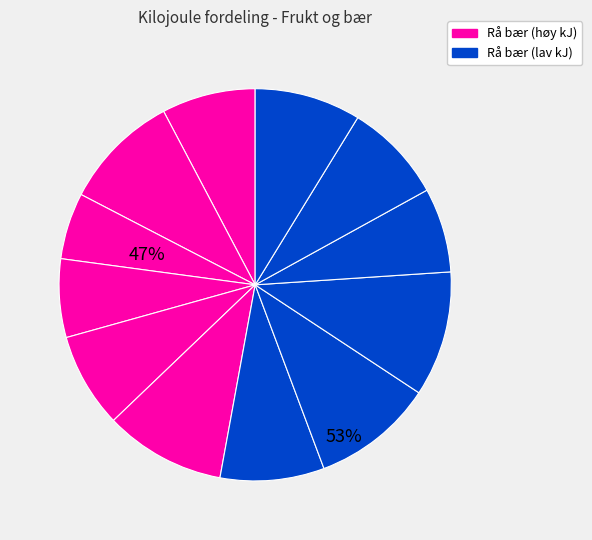

Is there a majority slice in this chart?

No